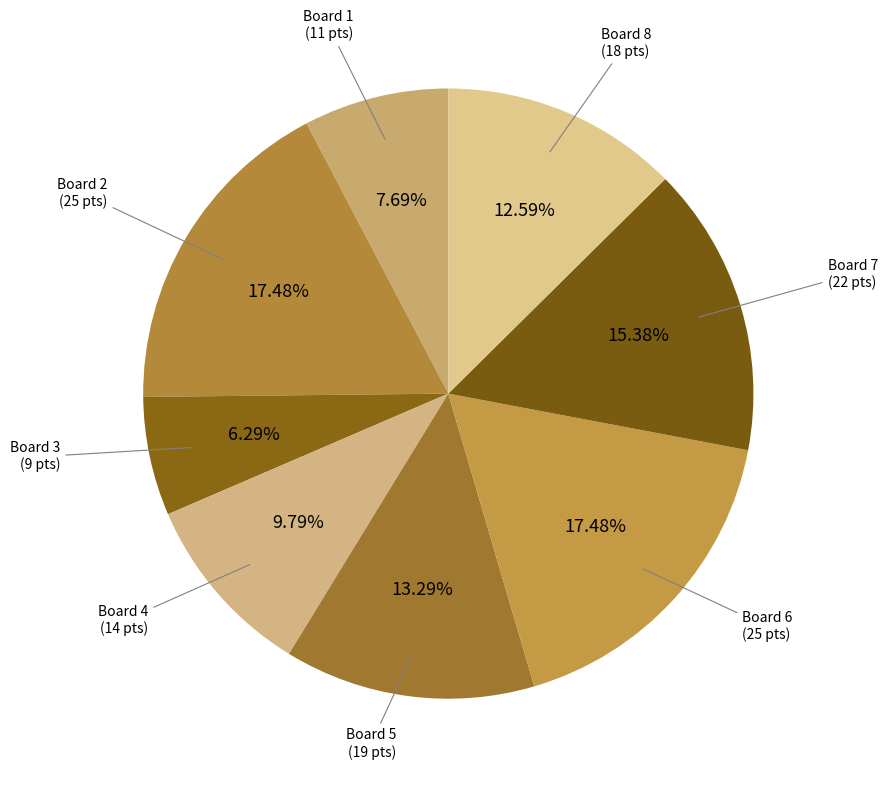

What percentage is the Board 6 slice, to the nearest percent?

17%